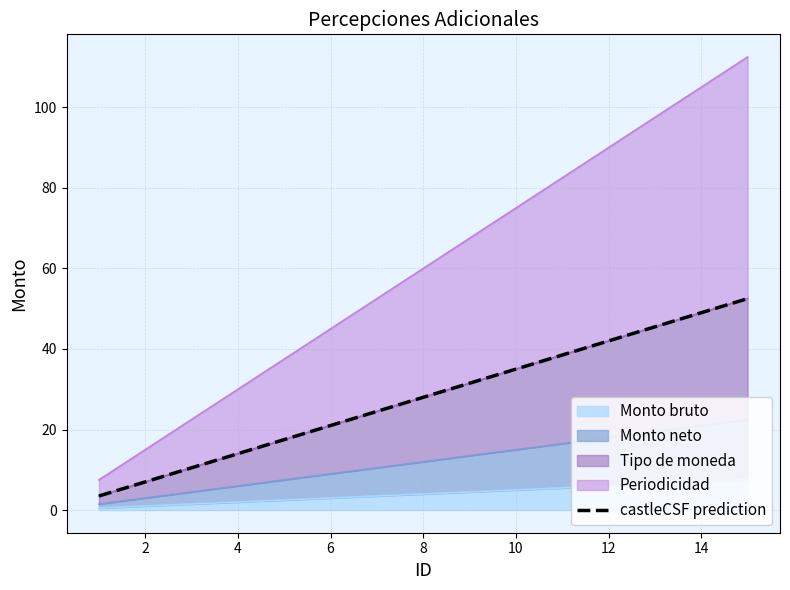

The value of Monto bruto at 14 is 7.0. True or false?

True